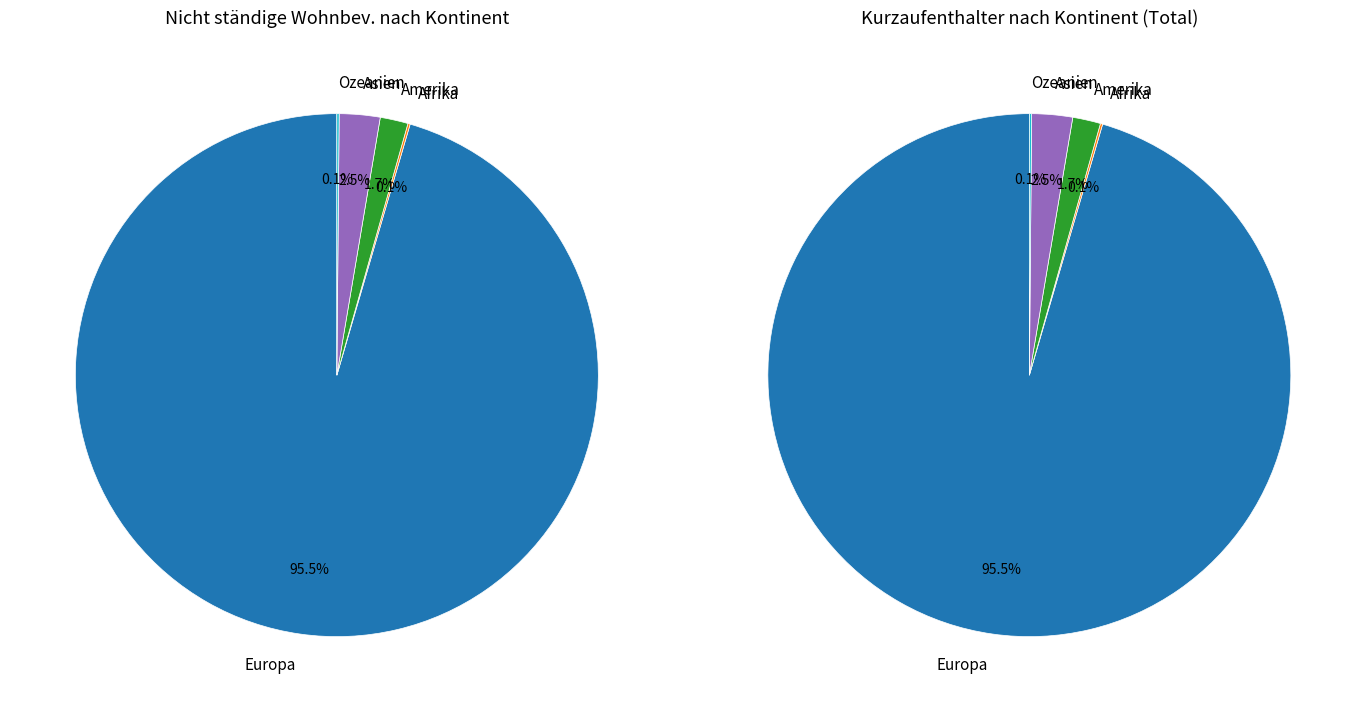

What percentage is NOT represented by Europa?

4.5%